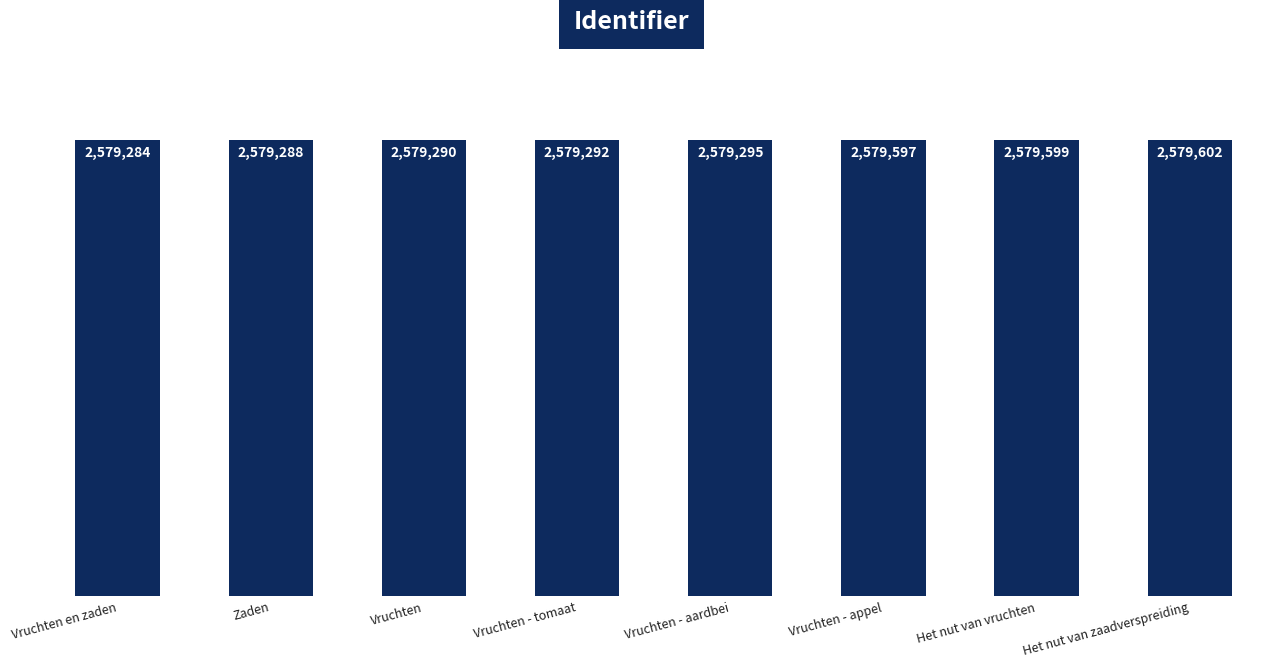

What is the value of the 7th bar from the left?

2579599